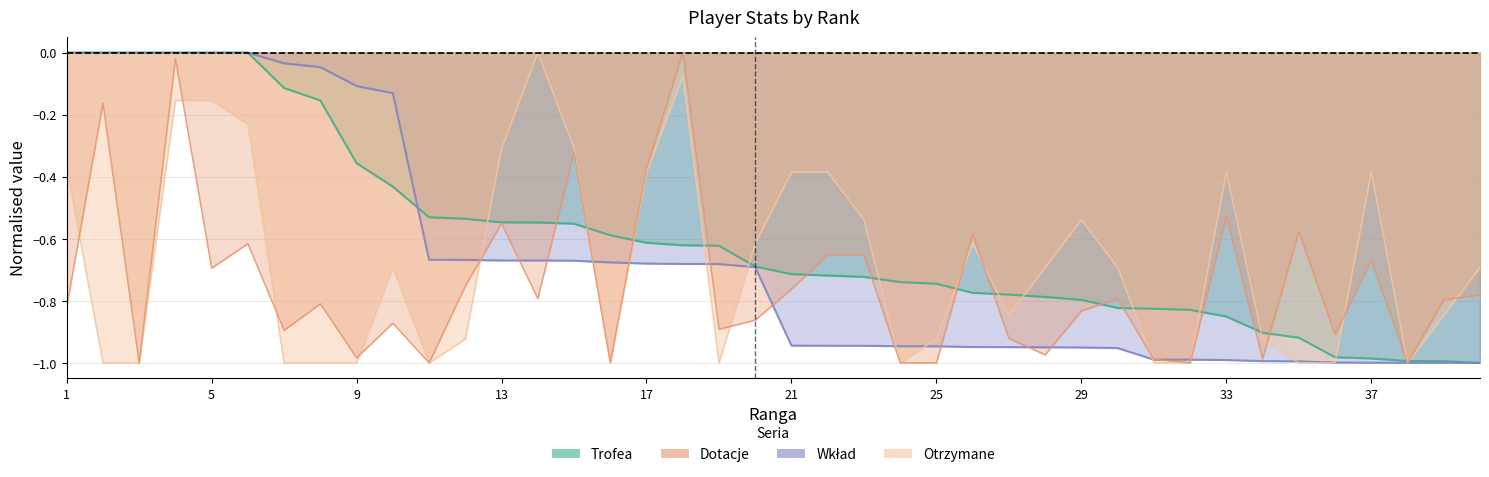

What is the difference between the highest and lowest values at 17?

0.3